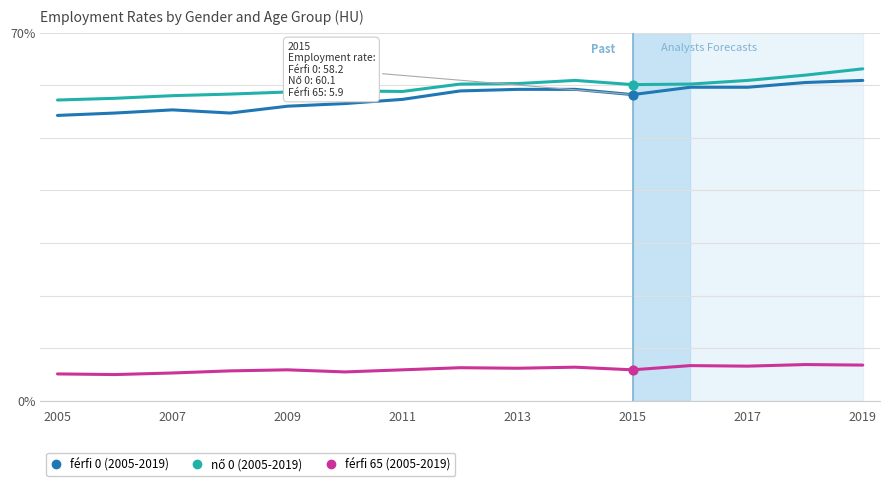

At how many categories does at least one series exceed 15?

15